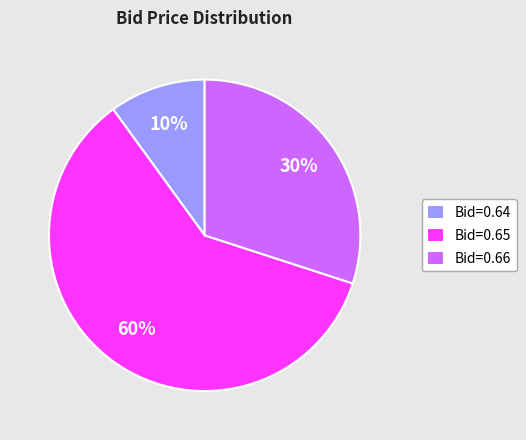

How many slices are in this pie chart?

3